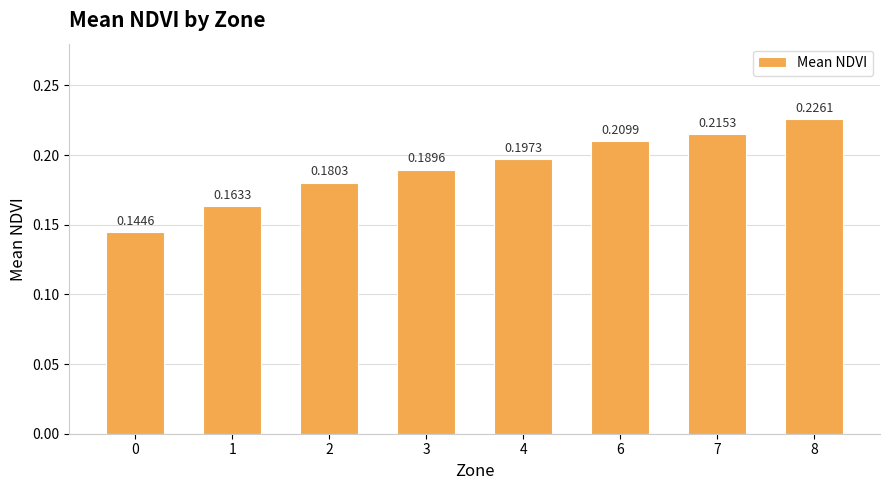

Is it true that the value at 4 is 0.3?

False